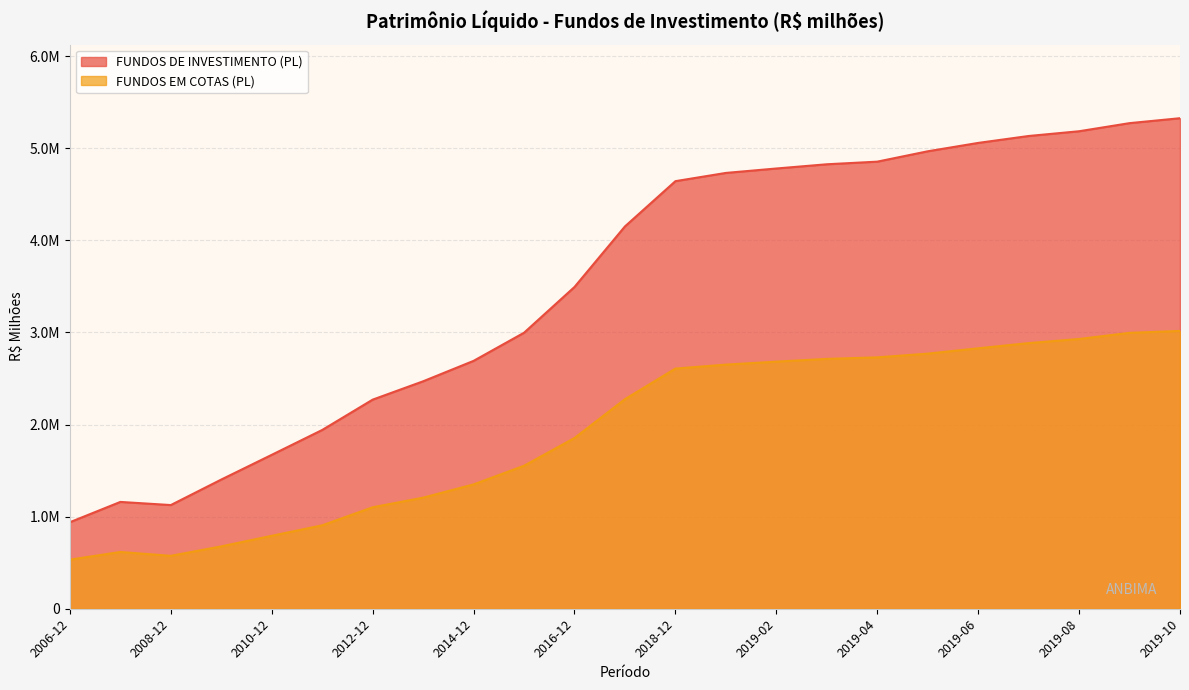

True or false: FUNDOS DE INVESTIMENTO (PL) has a value of 5184929.5 at 2019-08.

True